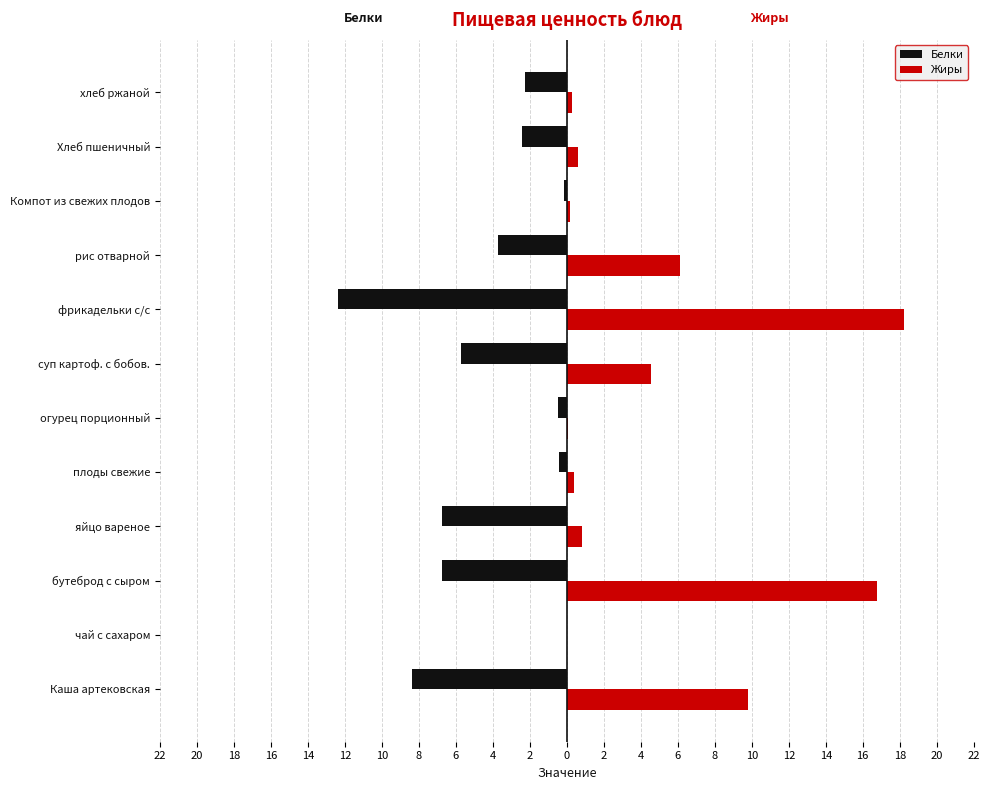

List the series in order of their peak value, lowest first.

Белки, Жиры